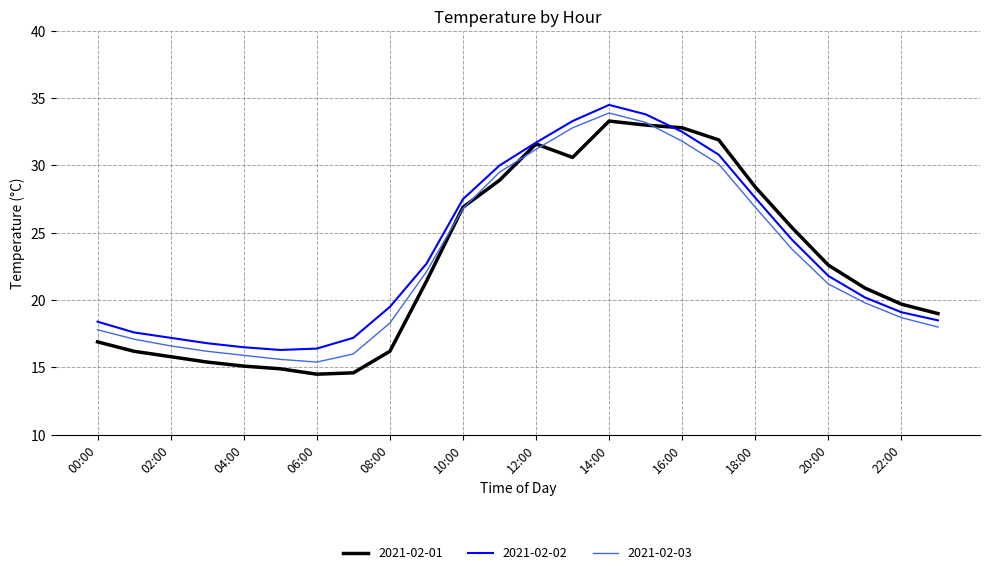

At how many categories does at least one series exceed 25?

10